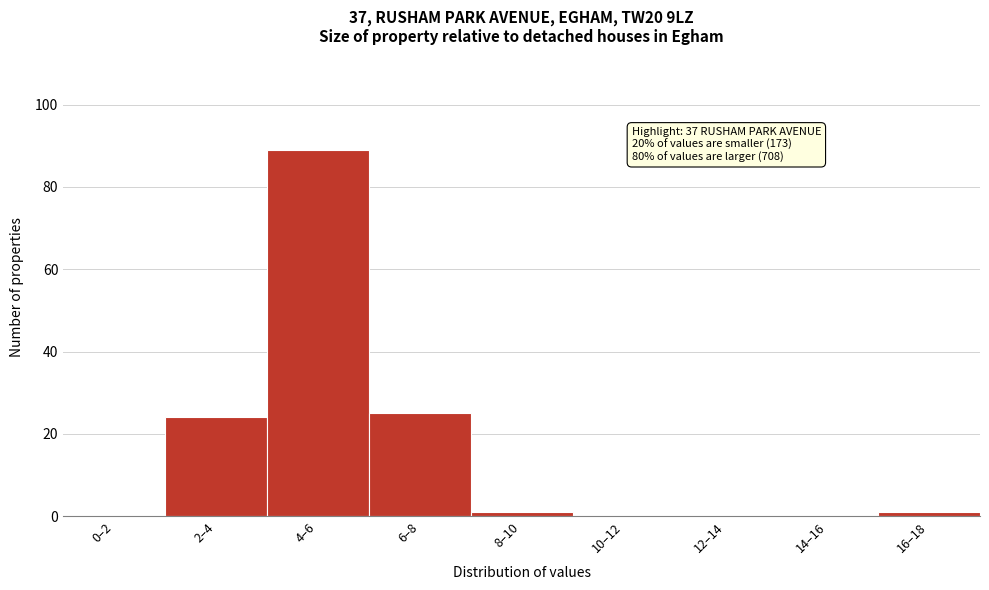

Reading left to right, transcribe all the data shown in this chart.

0–2=0	2–4=24	4–6=89	6–8=25	8–10=1	10–12=0	12–14=0	14–16=0	16–18=1